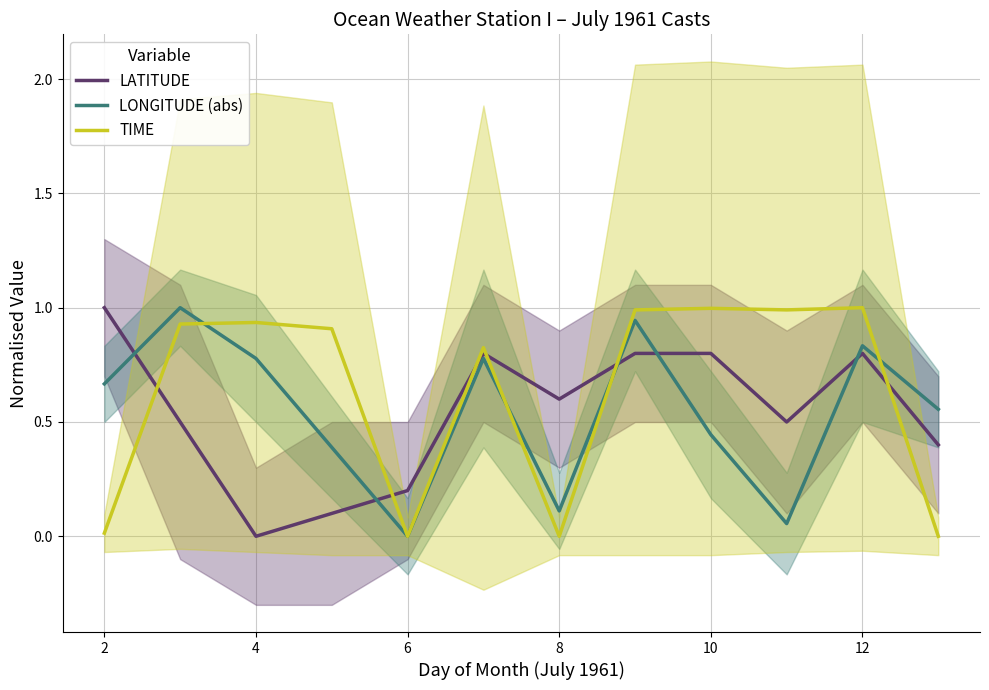

At which label does LONGITUDE (abs) reach its minimum?

6